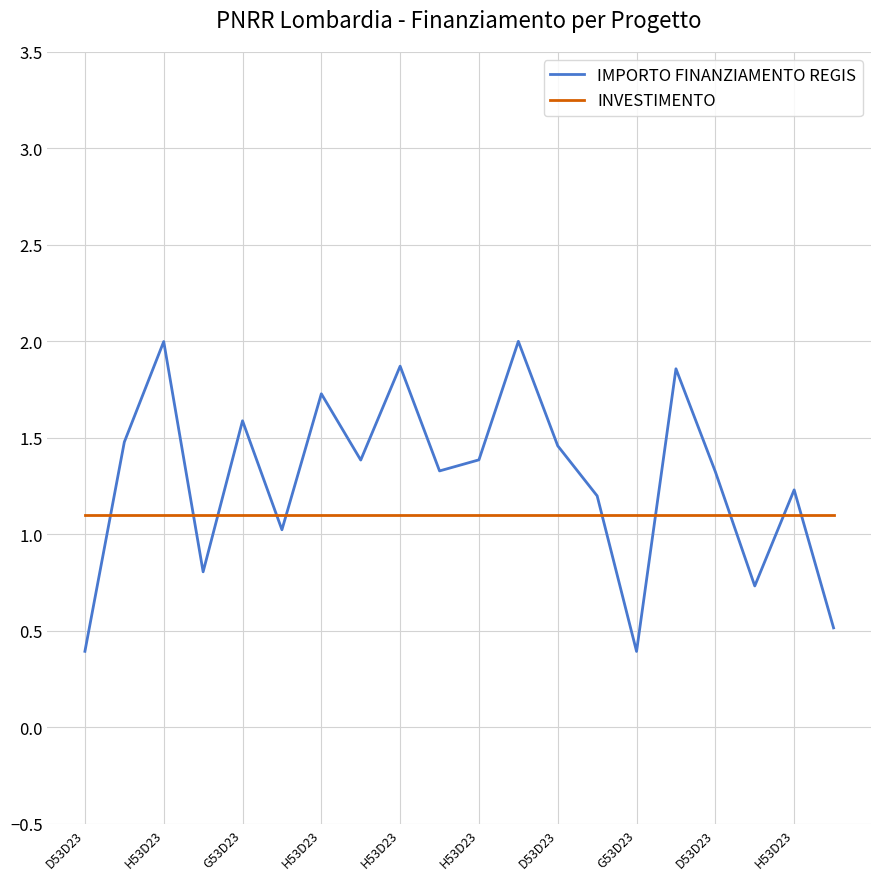

Which series has the widest spread of values?

IMPORTO FINANZIAMENTO REGIS